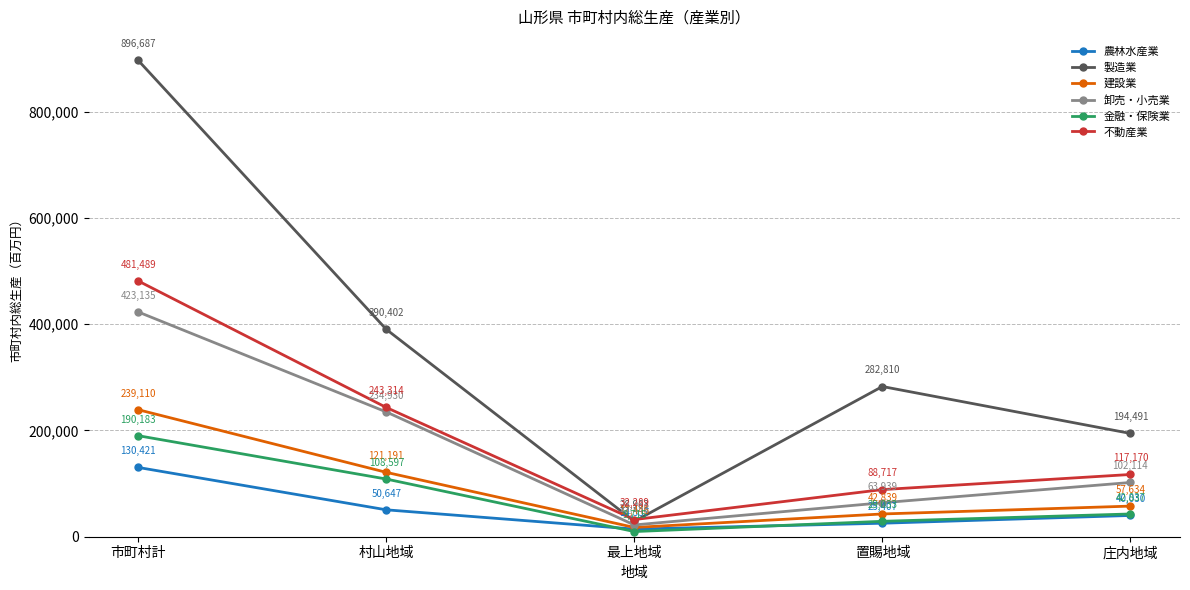

What are all the series names shown in the legend?

農林水産業, 製造業, 建設業, 卸売・小売業, 金融・保険業, 不動産業